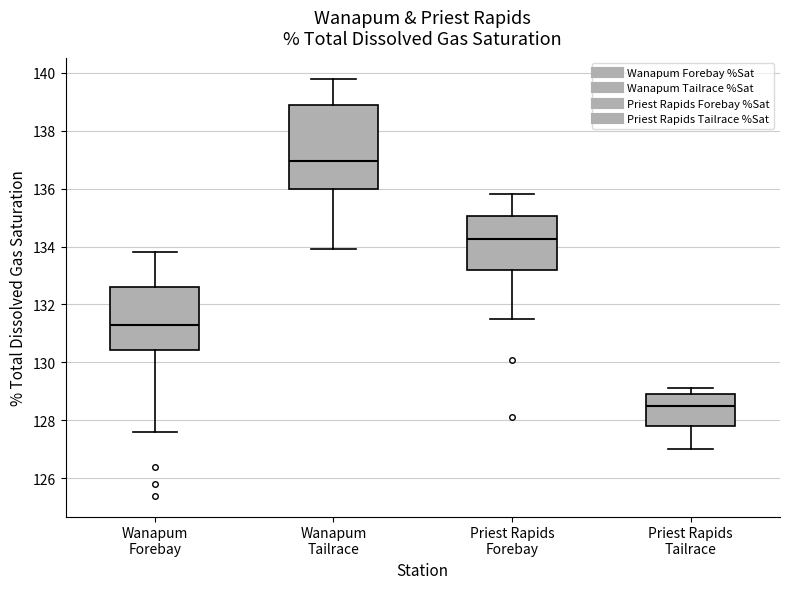

Which box has the highest median line?

Wanapum Tailrace